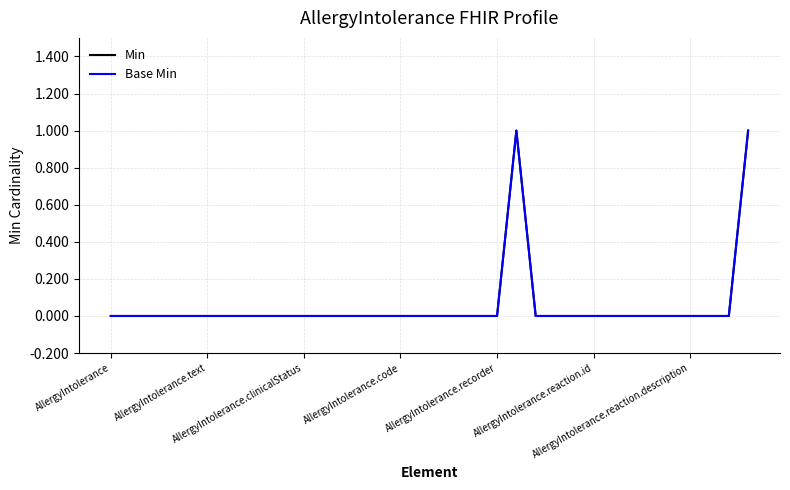

Does the chart display data point markers on the line(s)?

No